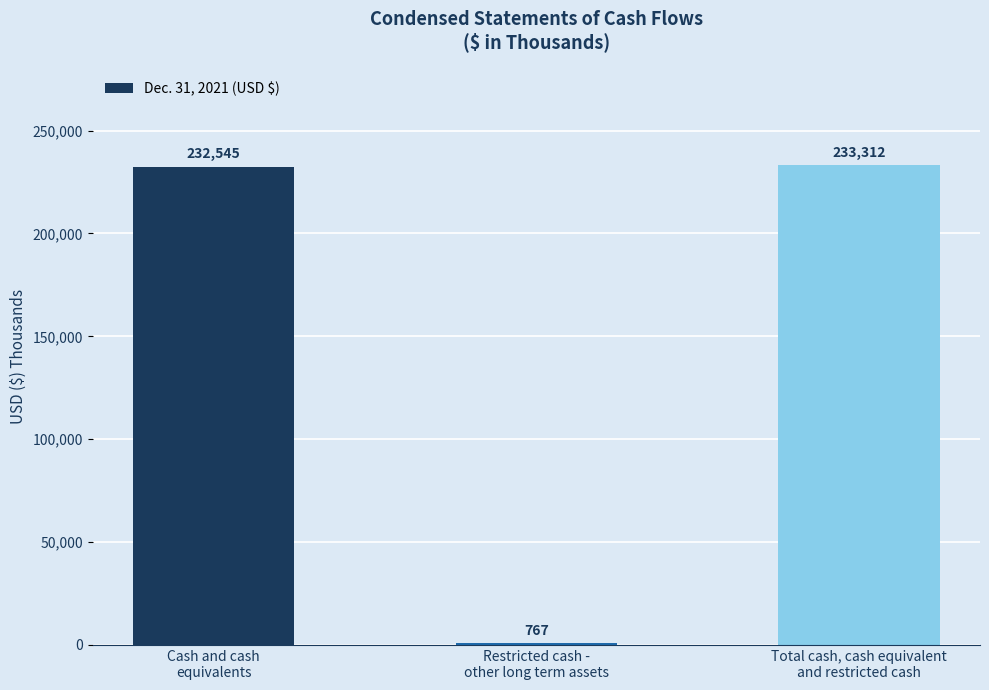

Are the bars grouped side by side (vs. stacked)?

No